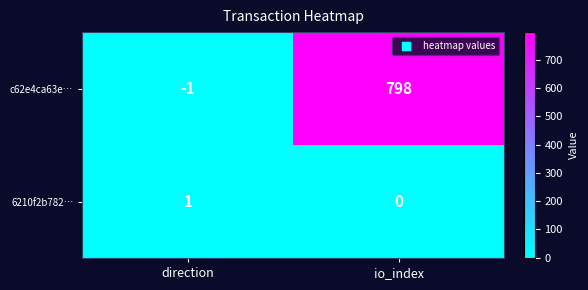

Which series has the widest spread of values?

c62e4ca63e…